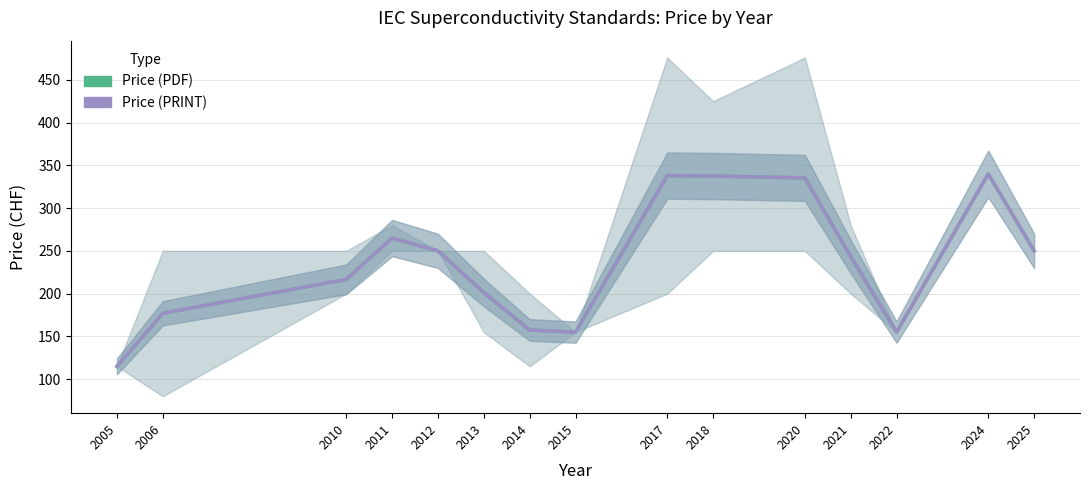

What is the minimum value for Price (PRINT)?

115.0